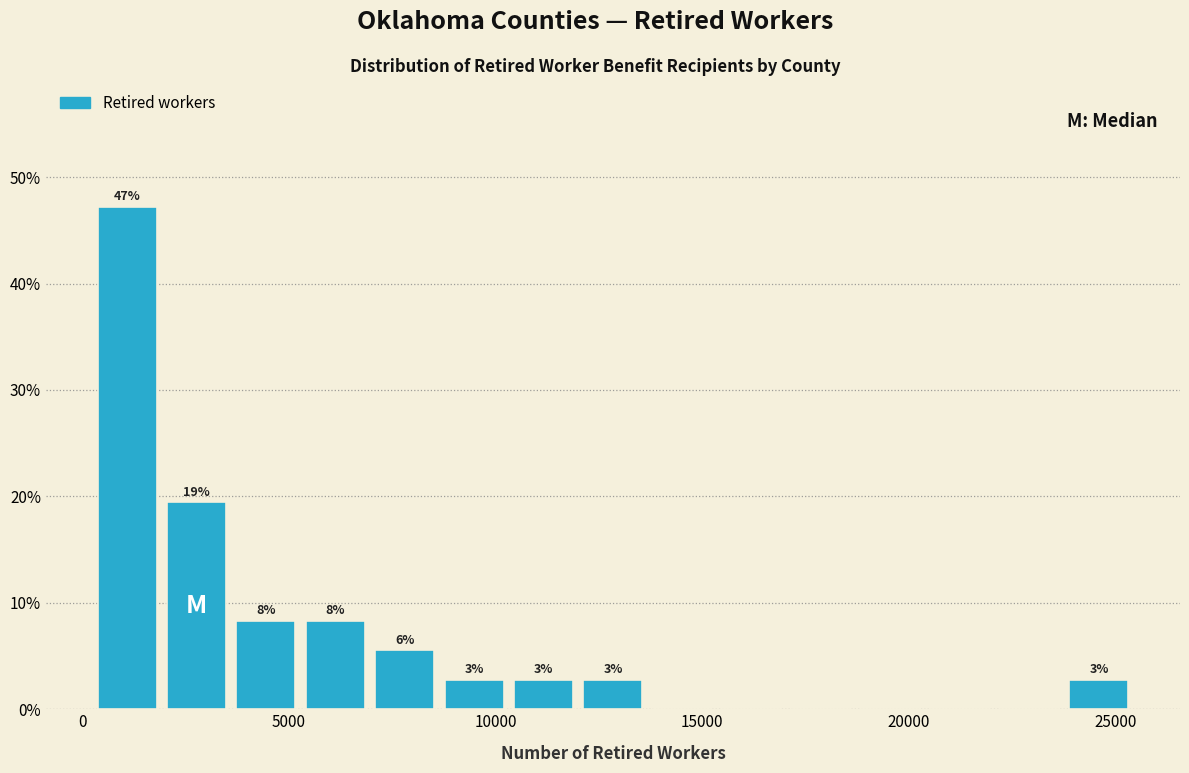

Around what value on the x-axis is the tallest bar? Give the approximate position of its centre, as read against the axis.

1000